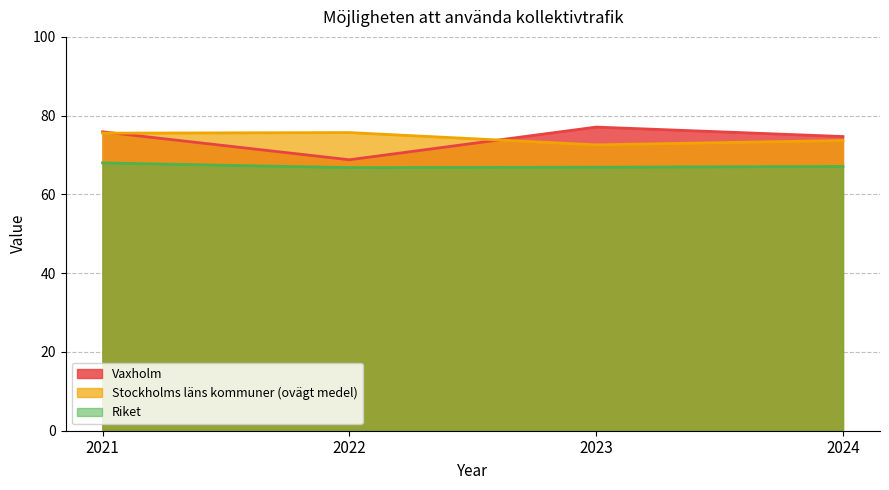

What is the sum of the Riket values at 2024 and 2022?

133.9